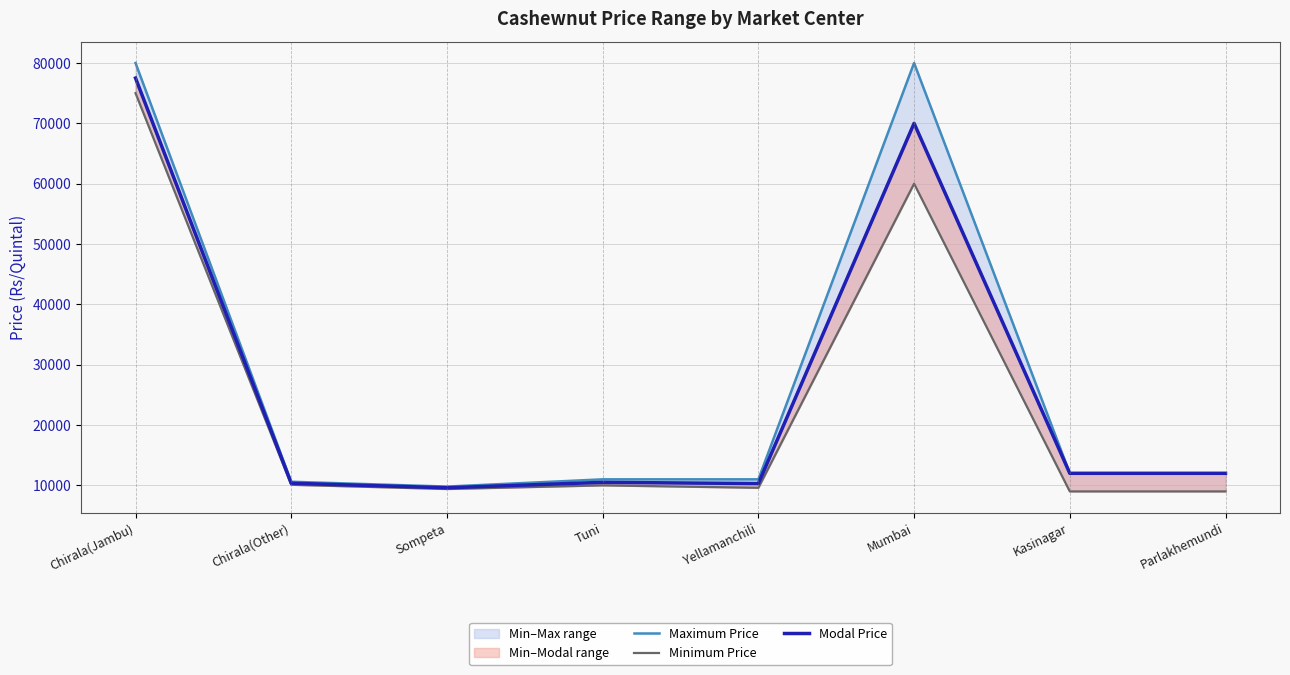

Which has a higher value, Chirala(Jambu) or Mumbai?

Chirala(Jambu)